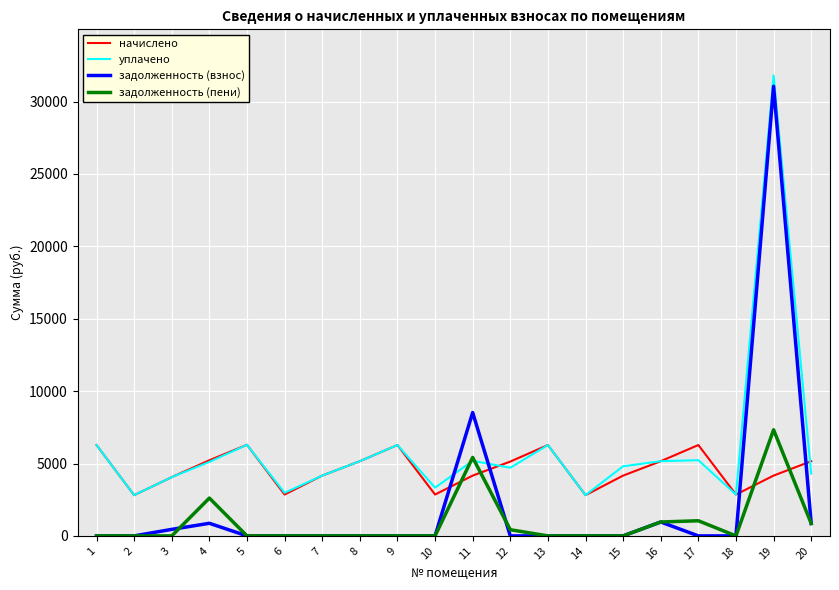

What is the spread (max minus min) of values at 14?

2815.2